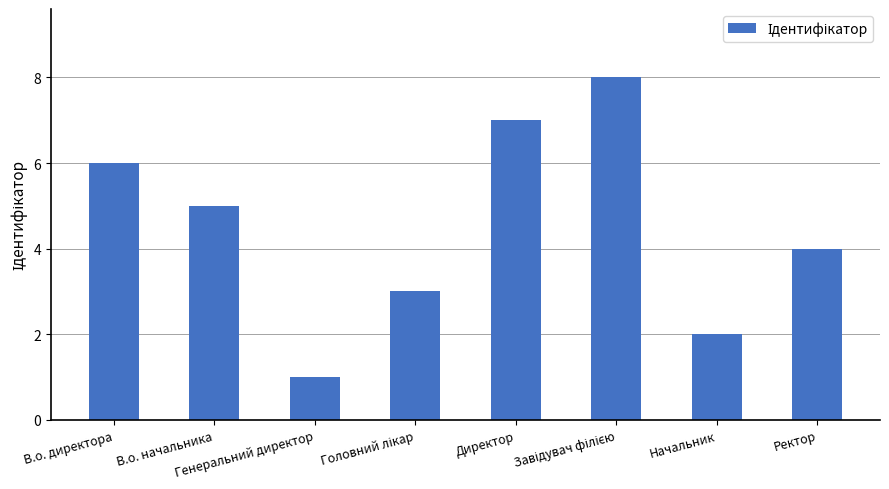

What is the maximum value shown in the chart?

8